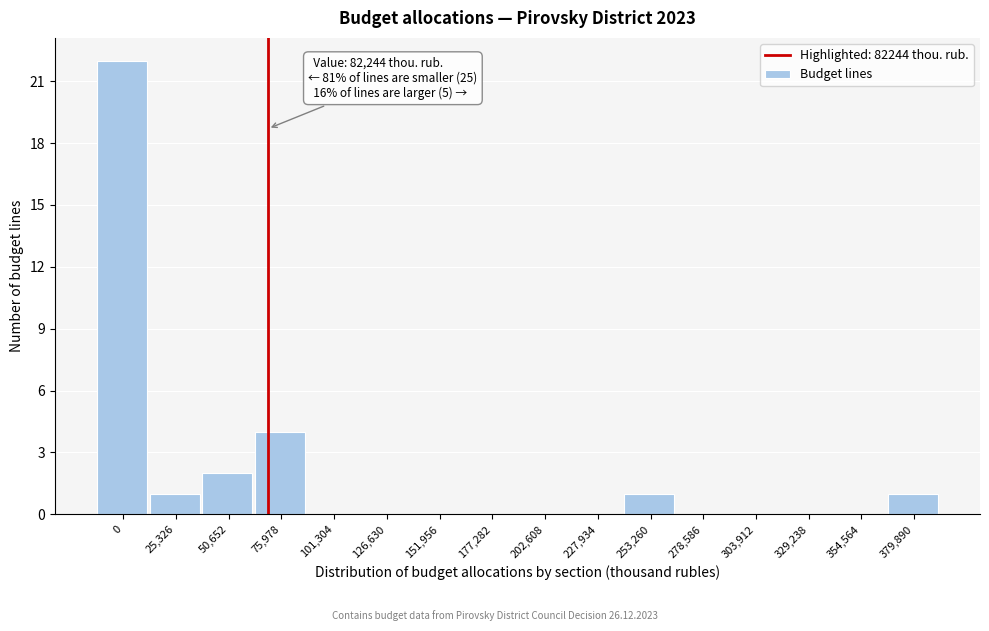

Reading left to right, what are all the values shown in this chart?

0=22	25,326=1	50,652=2	75,978=4	101,304=0	126,630=0	151,956=0	177,282=0	202,608=0	227,934=0	253,260=1	278,586=0	303,912=0	329,238=0	354,564=0	379,890=1